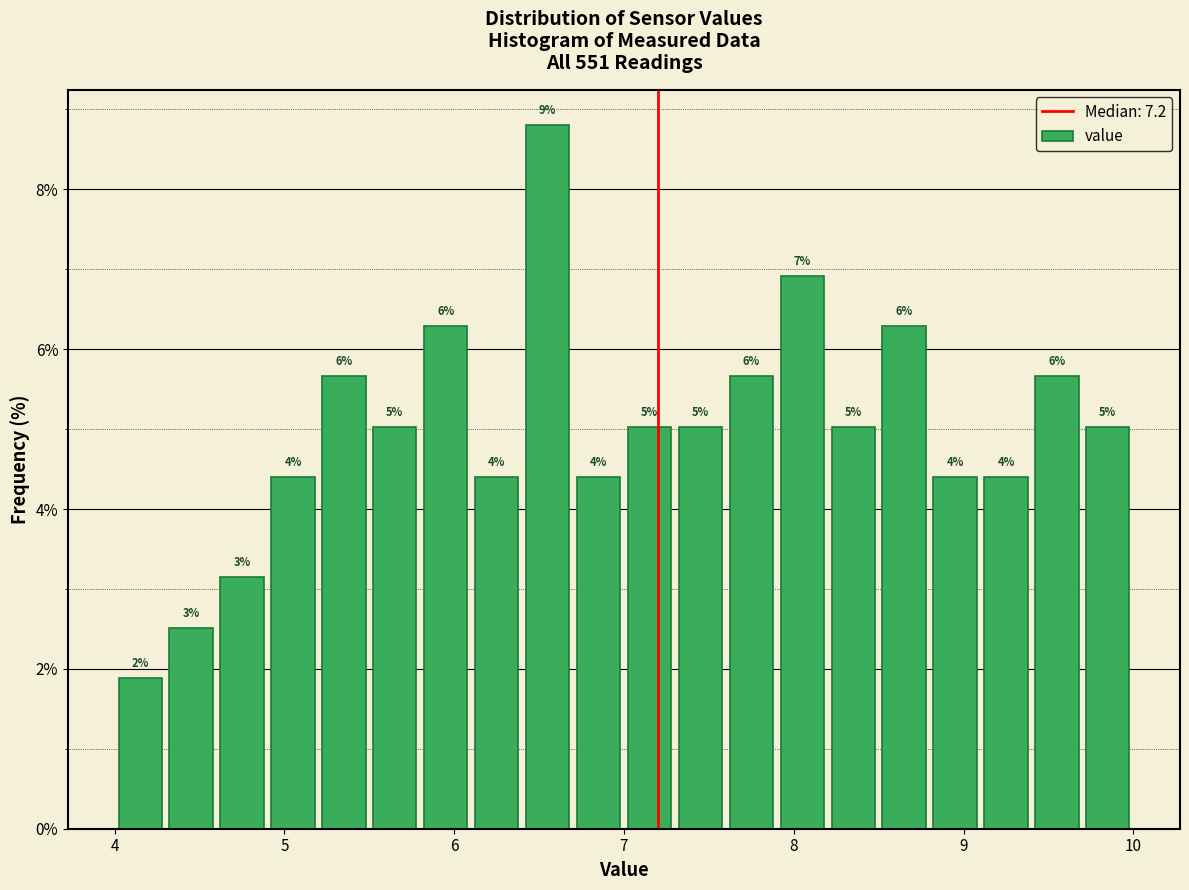

Read against the x-axis, roughly where is the centre of the tallest bar?

6.6